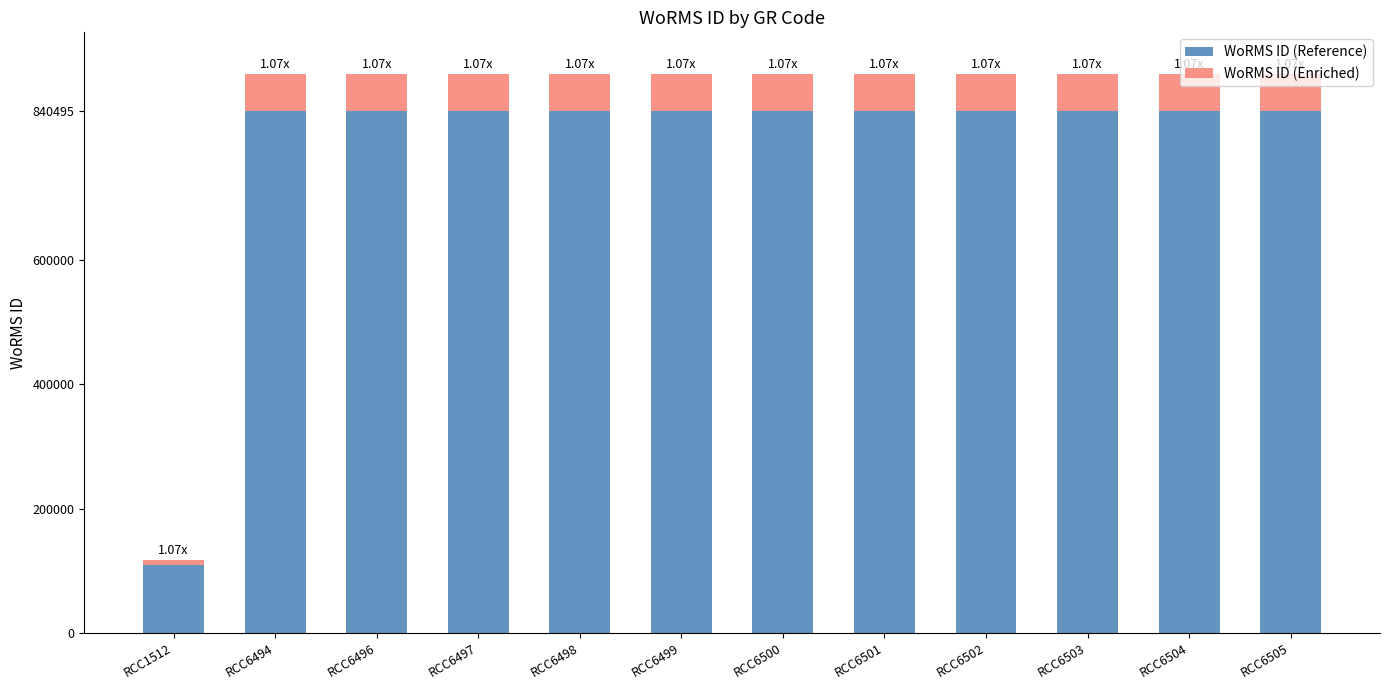

What is the average value of the WoRMS ID (Reference) series?

779644